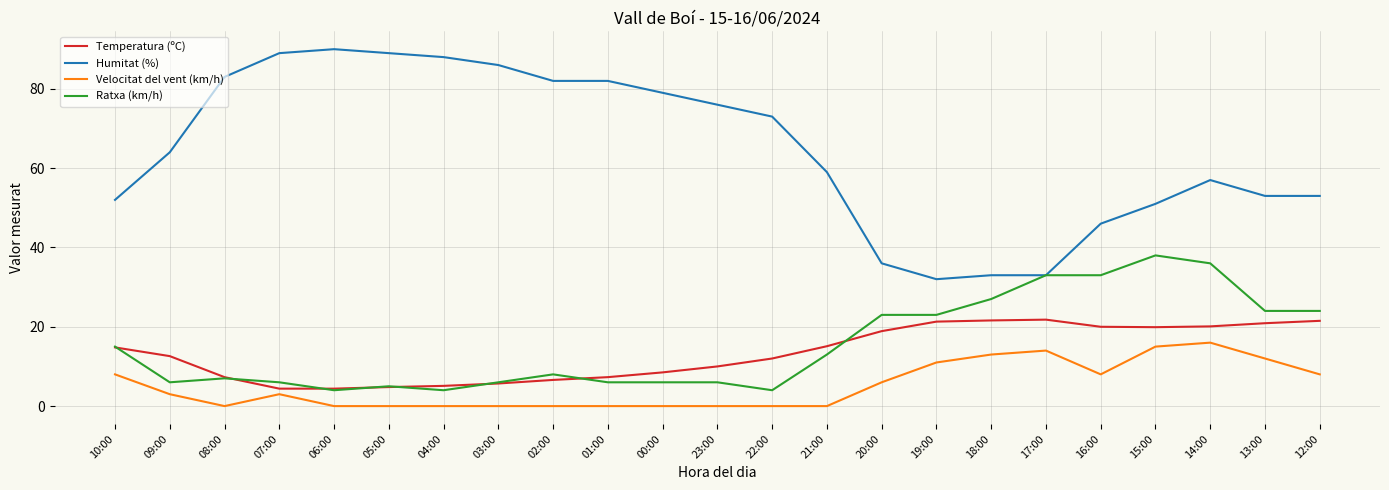

How many lines are shown in the chart?

4